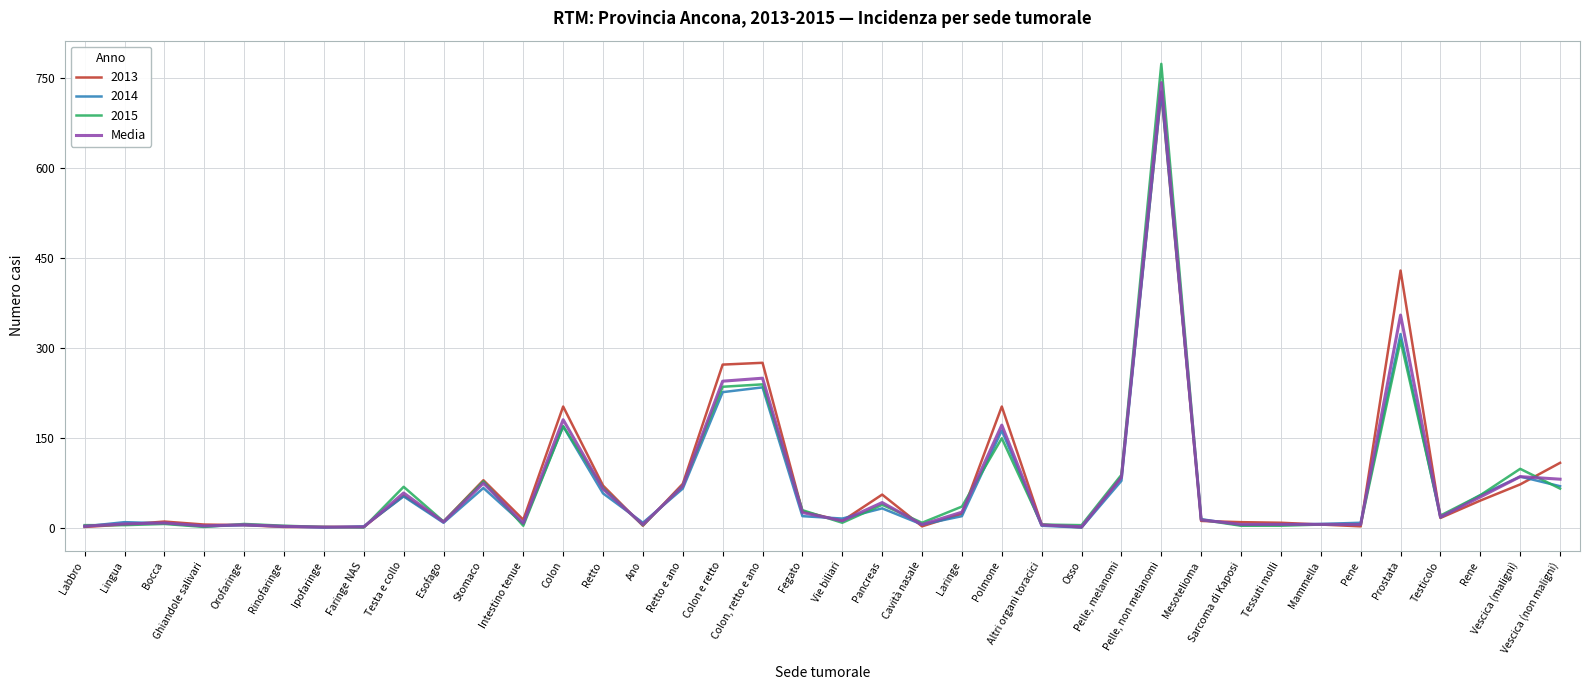

What is the maximum value for 2013?

726.0